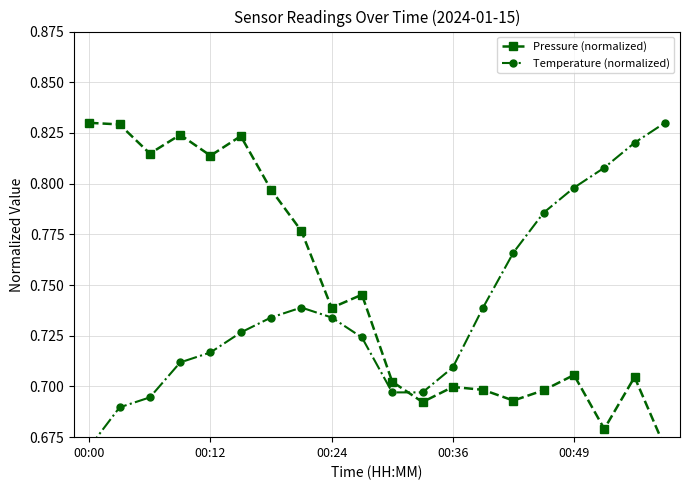

At 00:12, list the series in order from smallest to largest.

Temperature (normalized), Pressure (normalized)